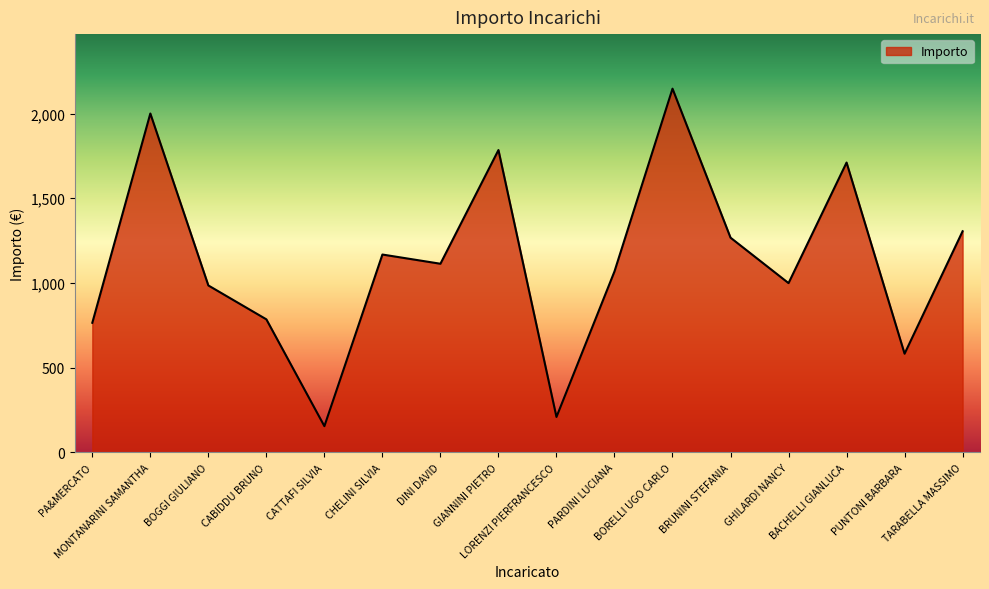

The value at PARDINI LUCIANA is 673.7. True or false?

False